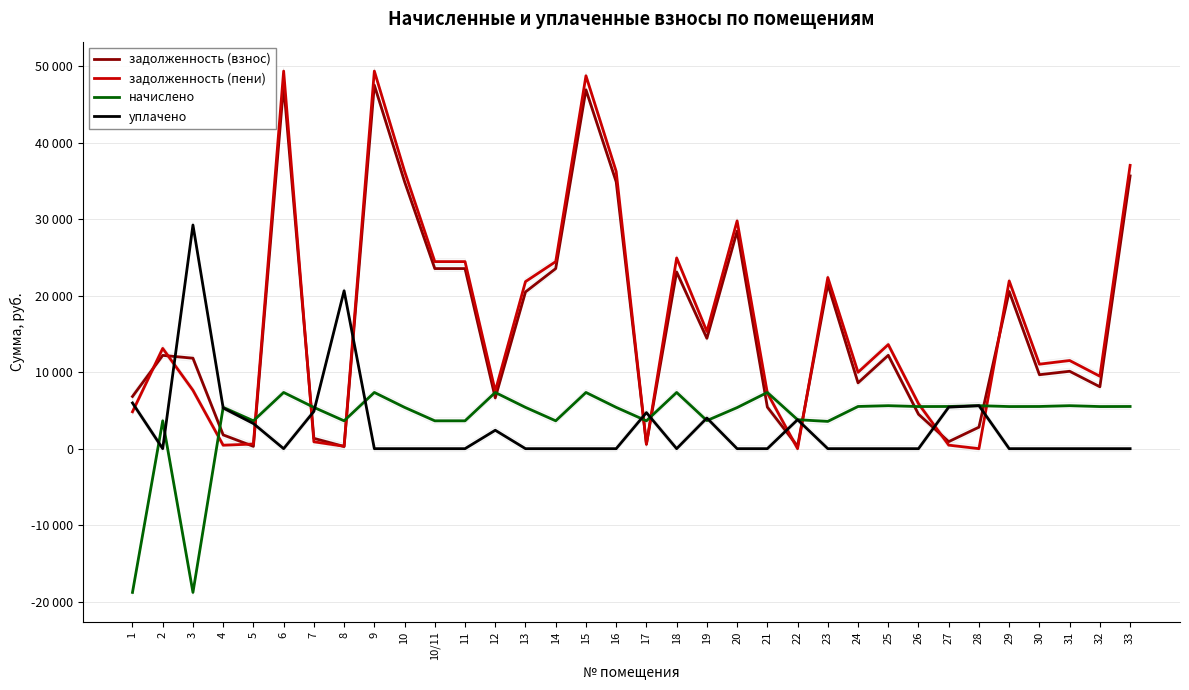

Reading left to right, what are all the values shown in this chart?

задолженность (взнос): 6819.5	12188.9	11818.1	1798.4	303.2	47497.4	1348.8	282.4	47497.4	34893.4	23531.3	23531.3	6632.3	20478.7	23531.3	46884.8	34871.2	606.4	23080.9	14417.2	28419.5	5430.9	315.2	21474.7	8599.0	12197.2	4498.1	919.4	2808.0	20537.7	9661.6	10112.1	8084.4	35638.6
задолженность (пени): 4818.3	13098.5	7626.1	449.6	604.8	49333.4	895.8	314.5	49333.4	36242.2	24440.9	24440.9	7515.9	21827.5	24440.9	48720.8	36220.0	564.1	24916.9	15307.0	29761.1	7266.9	0.0	22365.1	9976.6	13601.2	5873.2	459.2	0.0	21912.9	11039.2	11516.1	9459.6	37016.2
начислено: -18783.6	3638.4	-18783.6	5395.2	3638.4	7344.0	5395.2	3638.4	7344.0	5395.2	3638.4	3638.4	7344.0	5395.2	3638.4	7344.0	5395.2	3638.4	7344.0	3667.2	5366.4	7344.0	3782.4	3561.6	5510.4	5616.0	5500.8	5510.4	5616.0	5500.8	5510.4	5616.0	5500.8	5510.4
уплачено: 5971.0	0.0	29220.0	5310.9	3280.3	0.0	4864.7	20626.4	0.0	0.0	0.0	0.0	2404.8	0.0	0.0	0.0	0.0	4708.2	0.0	4003.5	0.0	0.0	3782.6	0.0	0.0	0.0	0.0	5424.4	5617.4	0.0	0.0	0.0	0.0	0.0